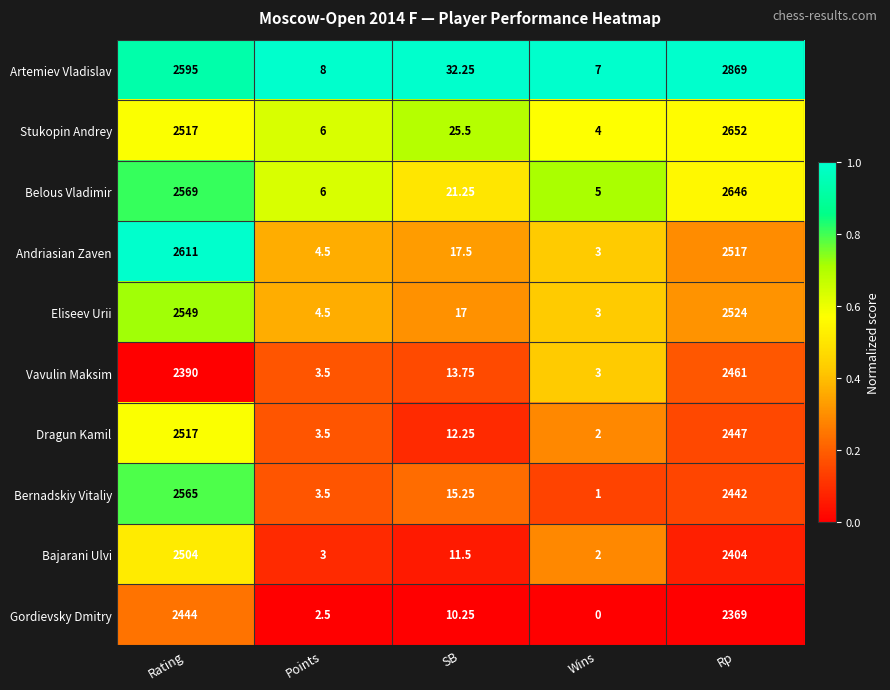

Which category has the highest value across all series?

Rp